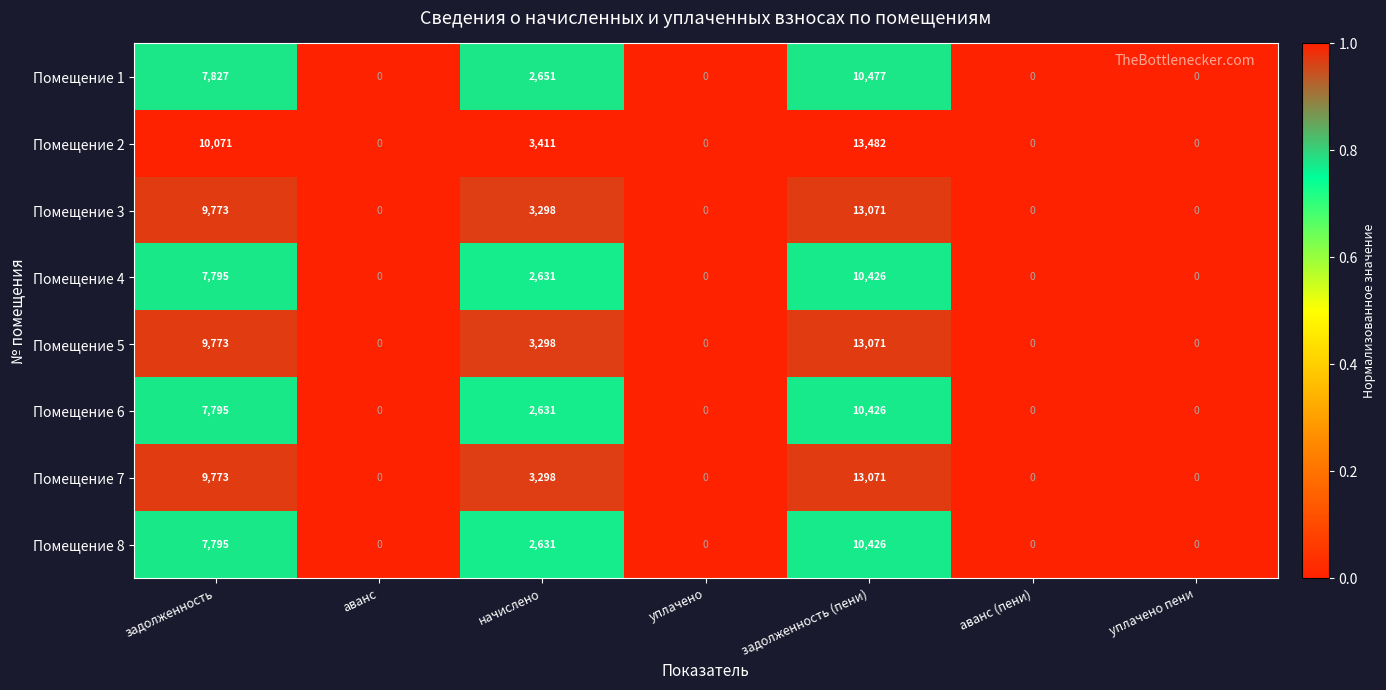

How many values in Помещение 2 are above zero?

3